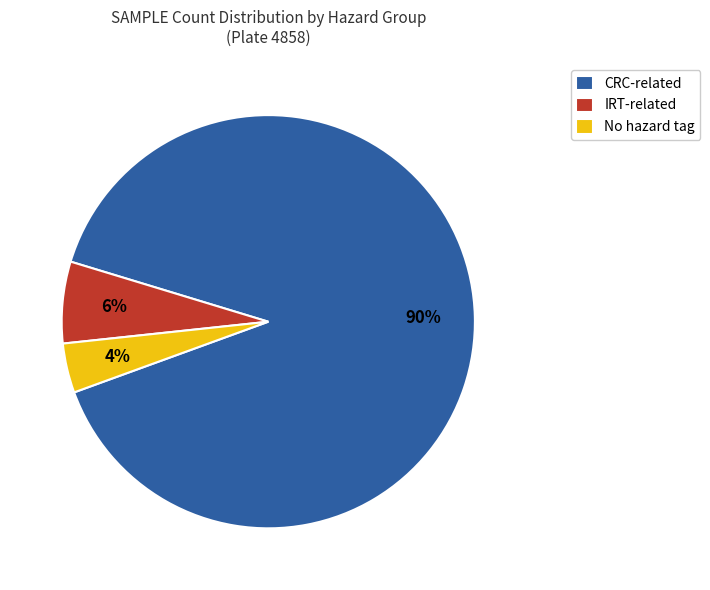

Between No hazard tag and CRC-related, which is larger?

CRC-related